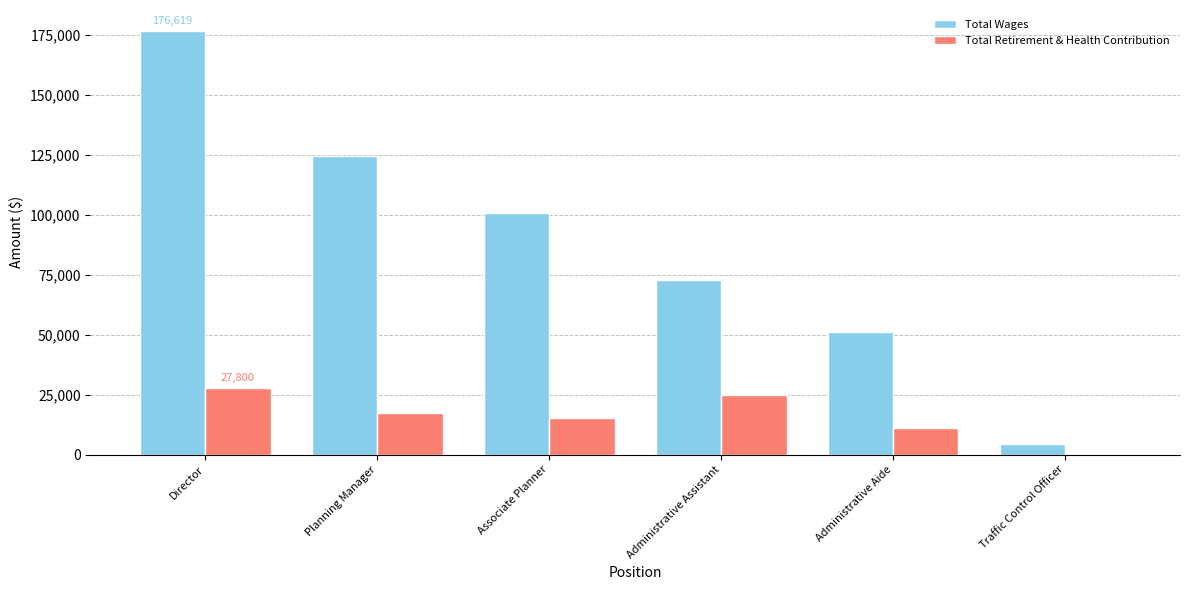

Which label corresponds to the largest value in the chart?

Director